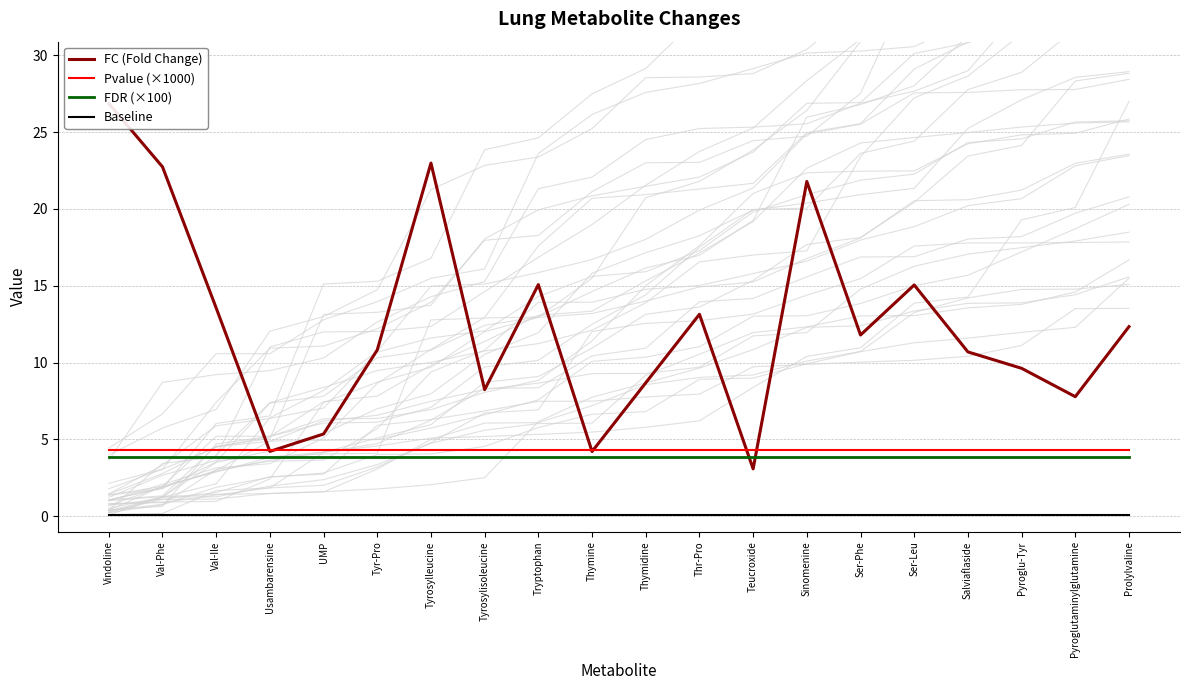

Between Tryptophan and Sinomenine, which series saw the biggest shift?

FC (Fold Change)